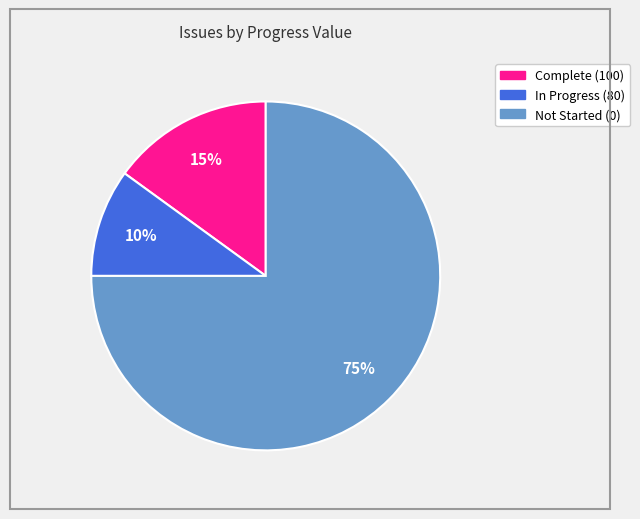

Is there a majority slice in this chart?

Yes